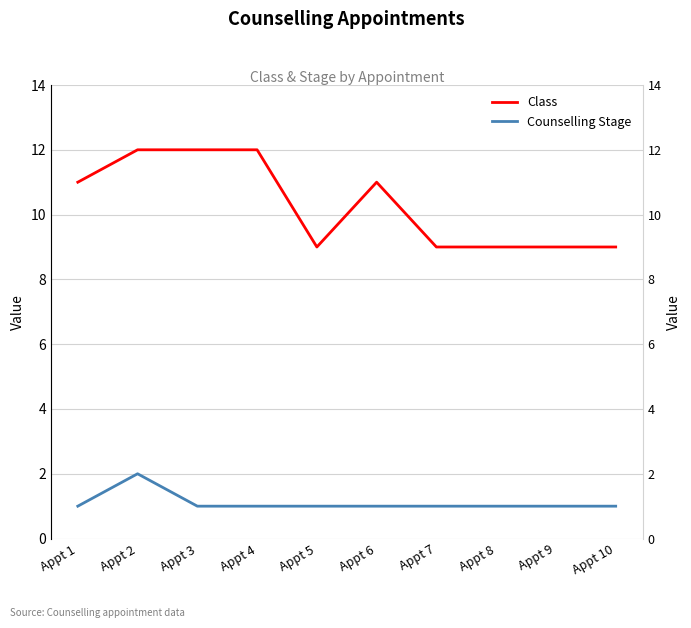

Which has a higher value, Appt 3 or Appt 4?

Appt 3